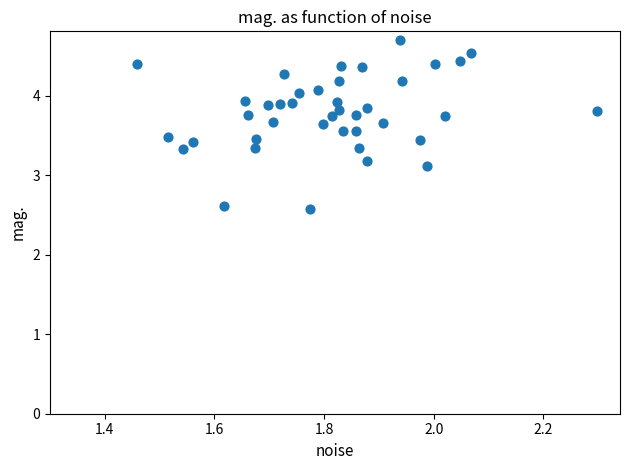

What Y value in the scatter plot is closest to 3?

3.1